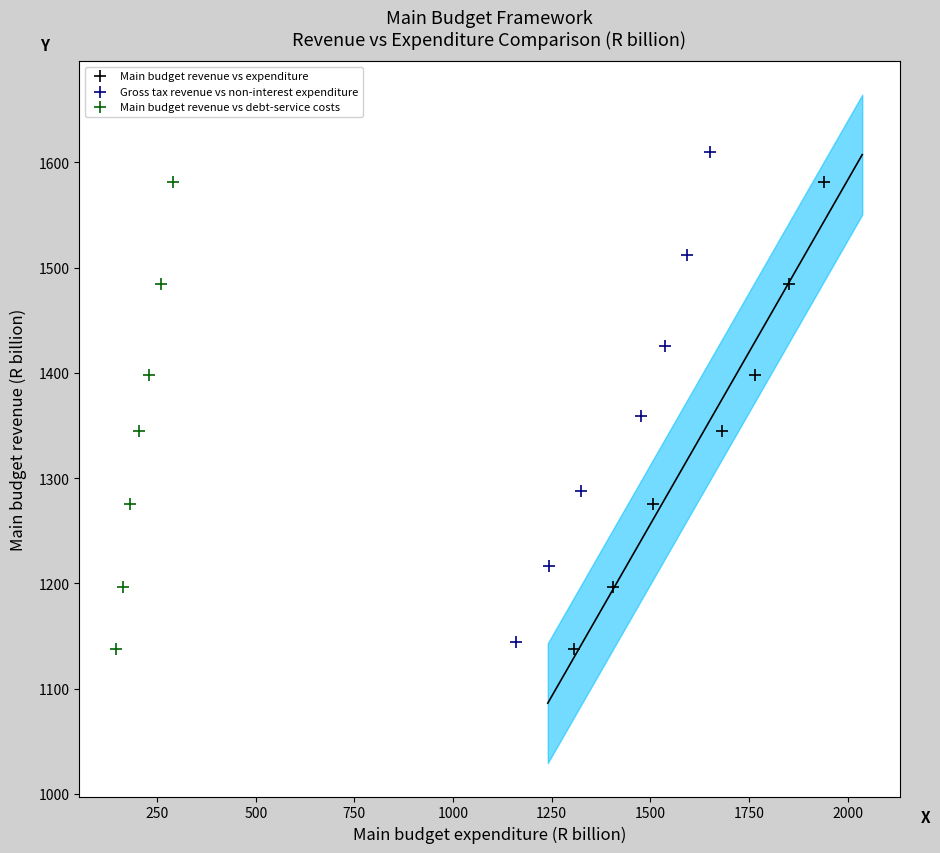

Which series reaches the maximum Y coordinate?

Gross tax revenue vs non-interest expenditure